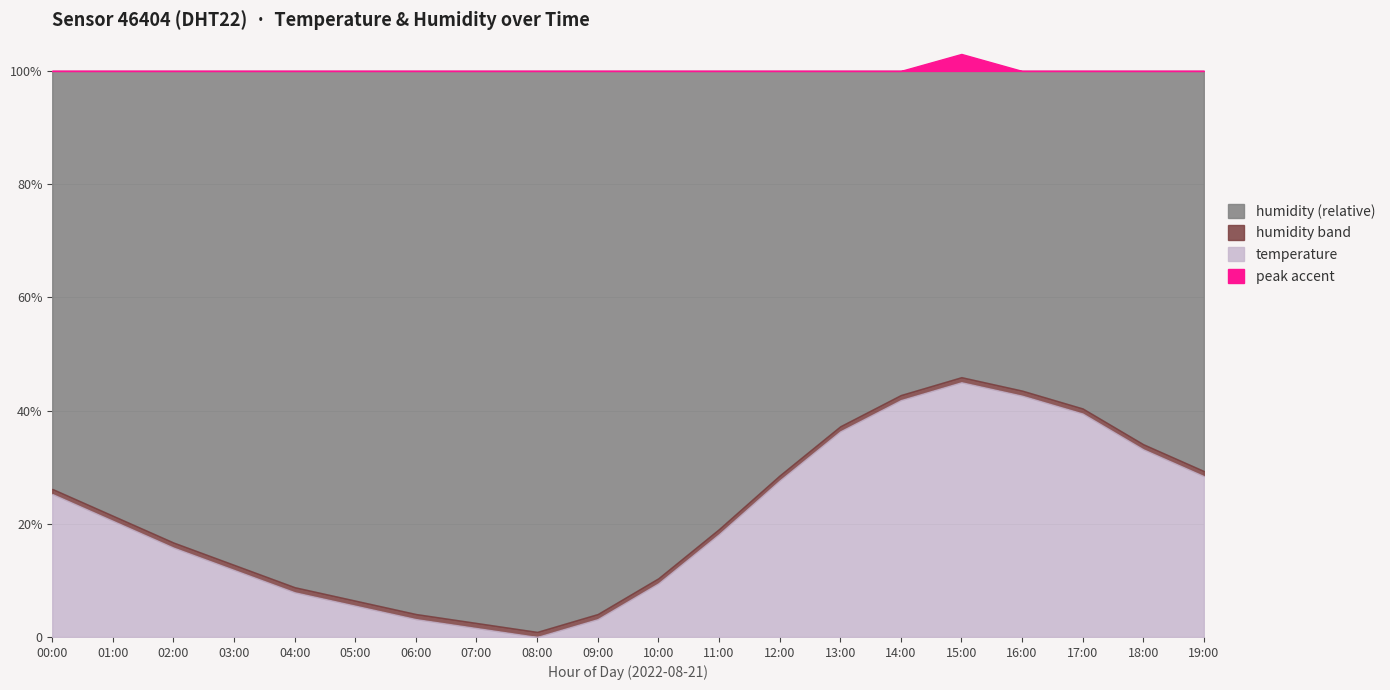

Does the chart have visible grid lines?

Yes